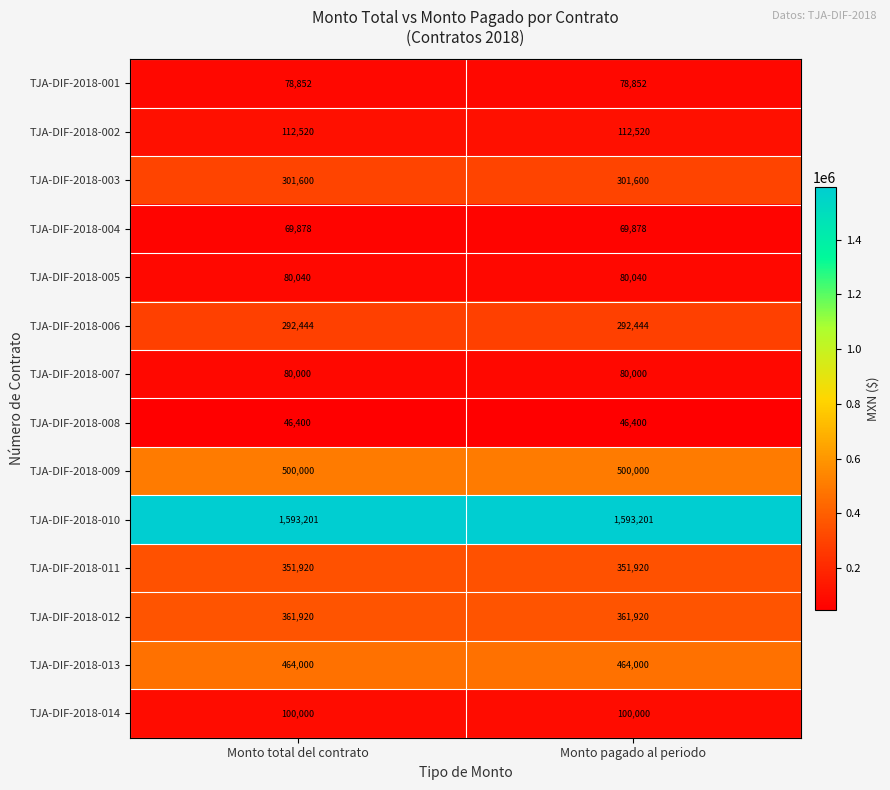

Which series has the largest total across all categories?

TJA-DIF-2018-010